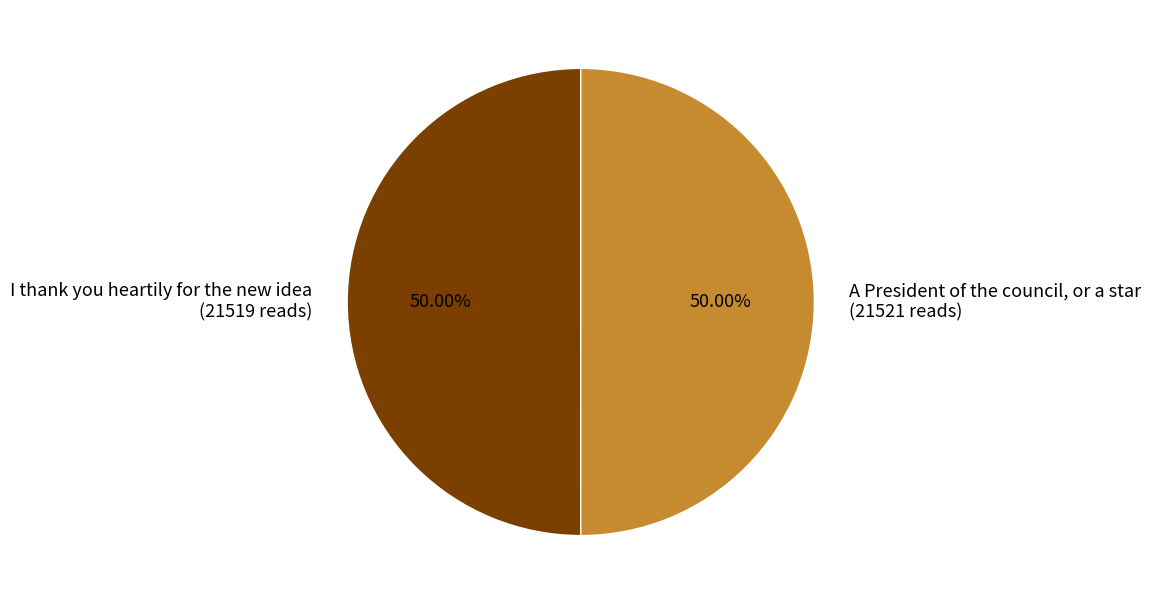

Approximately how many times larger is the value at A President of the council, or a star (21521 reads) compared to I thank you heartily for the new idea (21519 reads)?

1.0